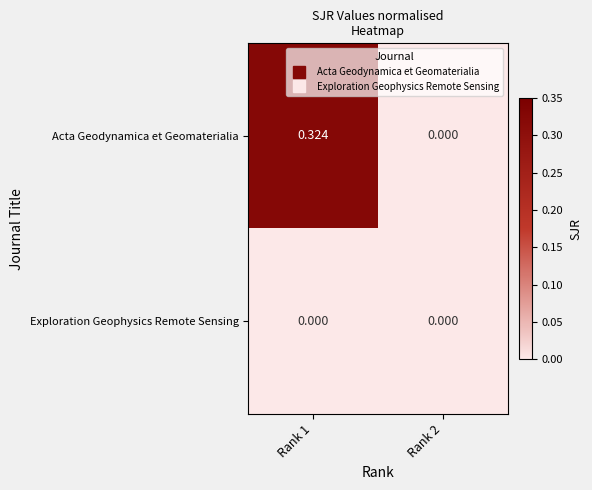

Which series changed the most between Rank 1 and Rank 2?

Acta Geodynamica et Geomaterialia